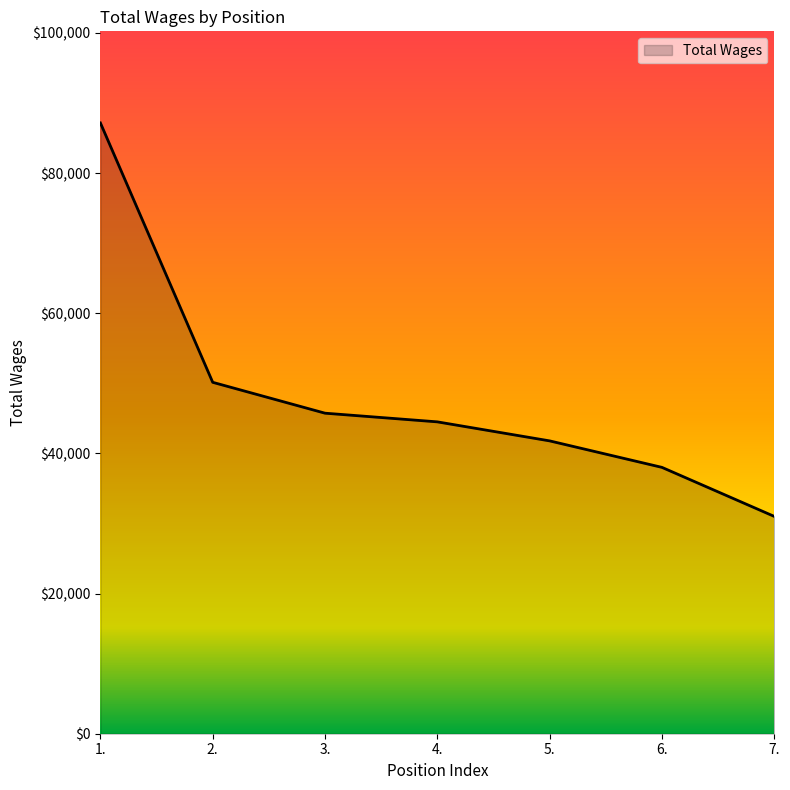

Between 1. and 2., which is larger?

1.